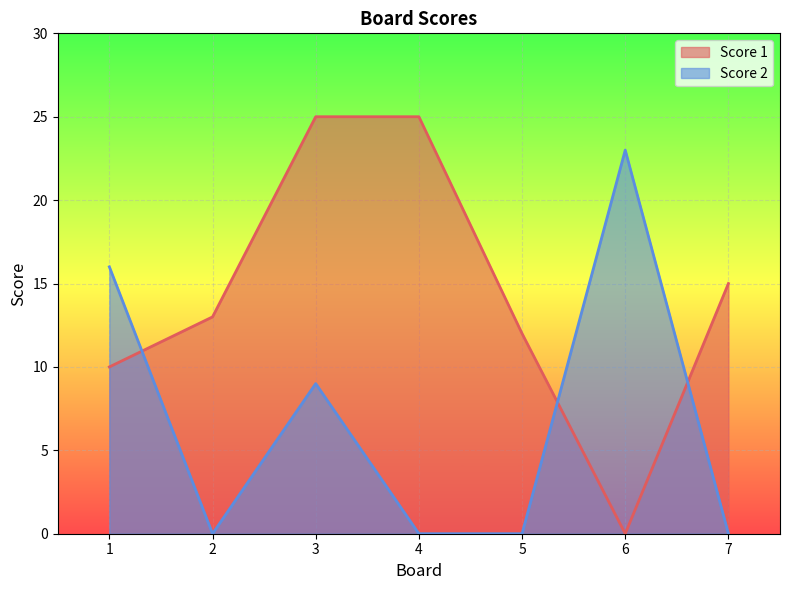

What is the difference between the maximum and minimum values in the Score 1 series?

25